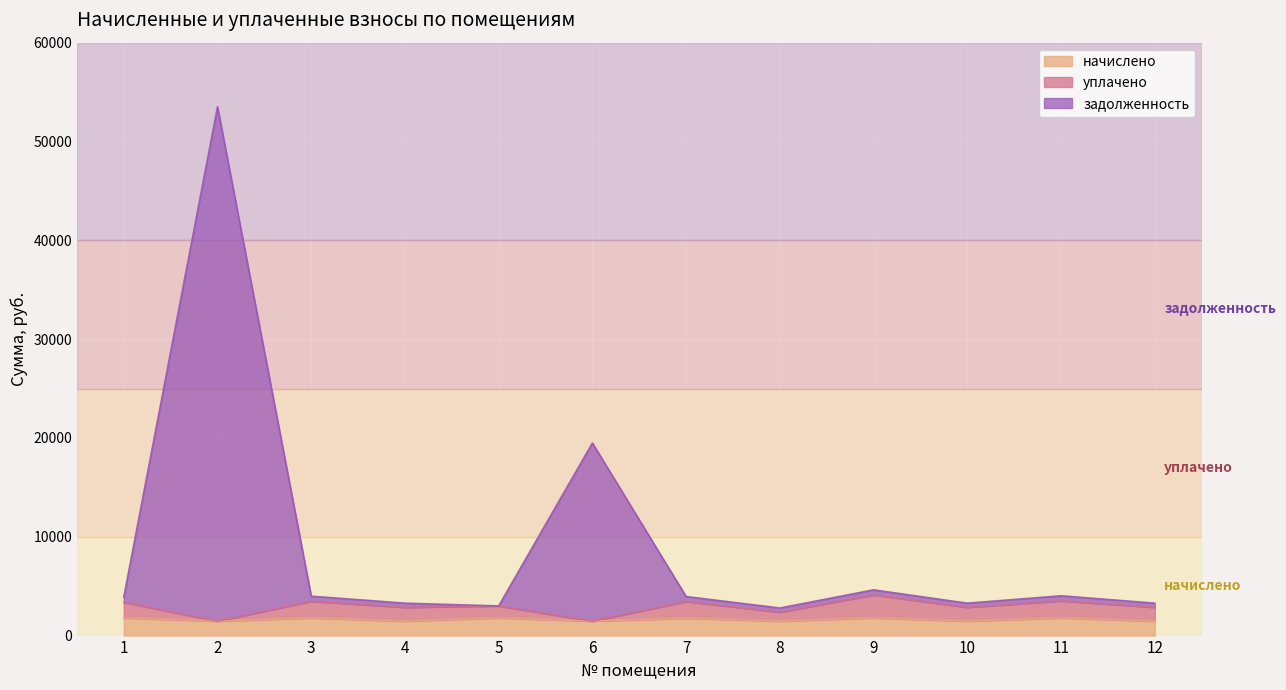

Is the value of задолженность at 8 greater than the value of начислено at 10?

Yes